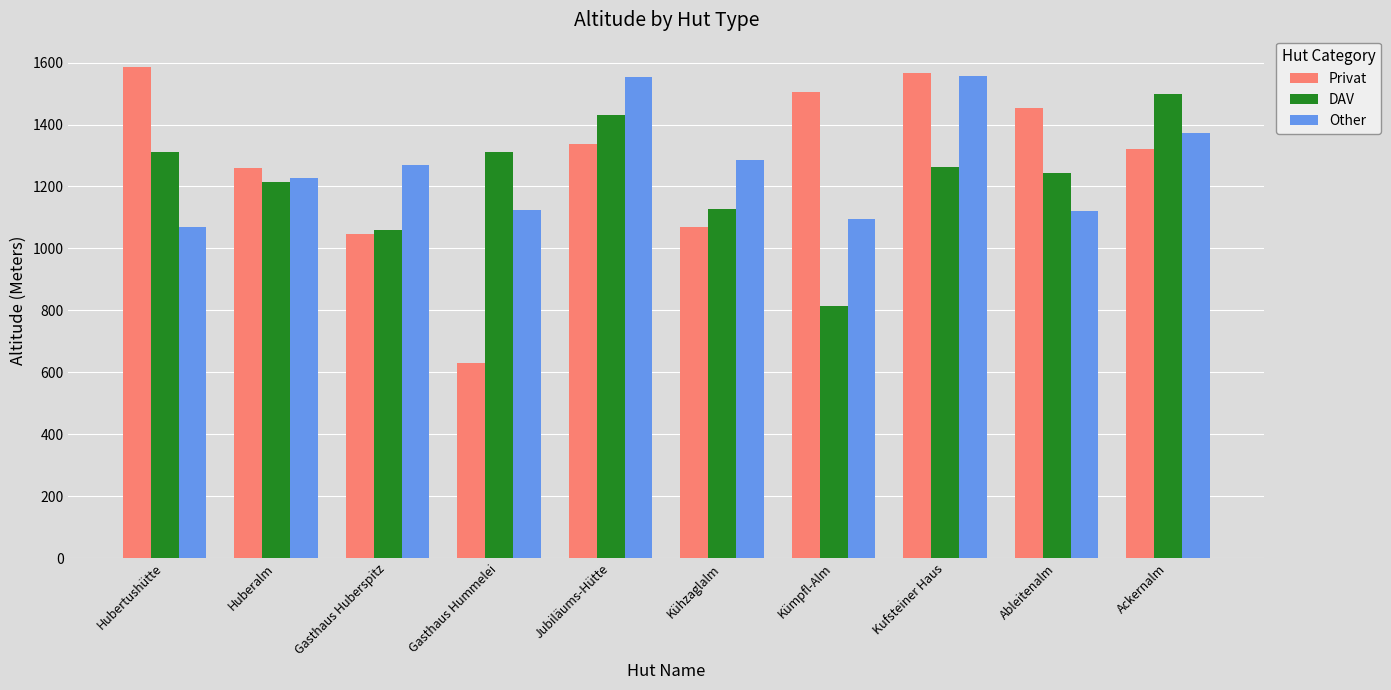

At which label does DAV first exceed 1262?

Hubertushütte